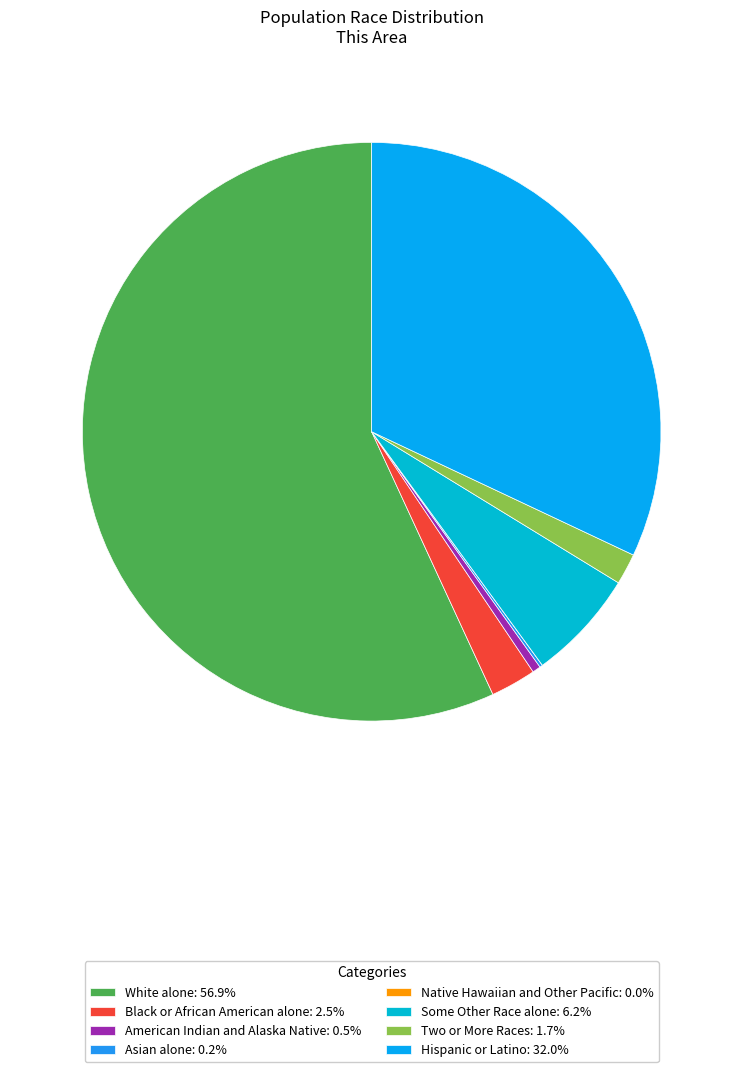

To the nearest percent, what is the difference between the Black or African American alone and Some Other Race alone slice percentages?

4%